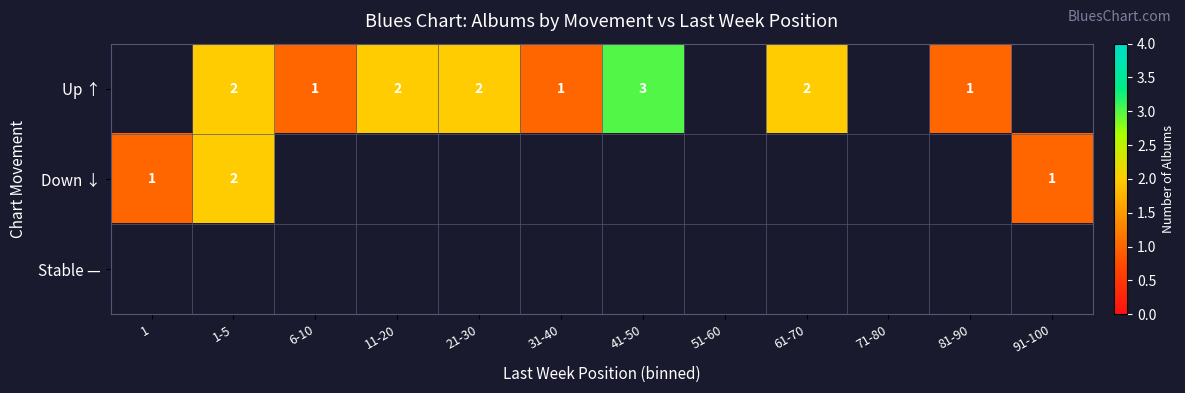

How many data points does each series have?

12